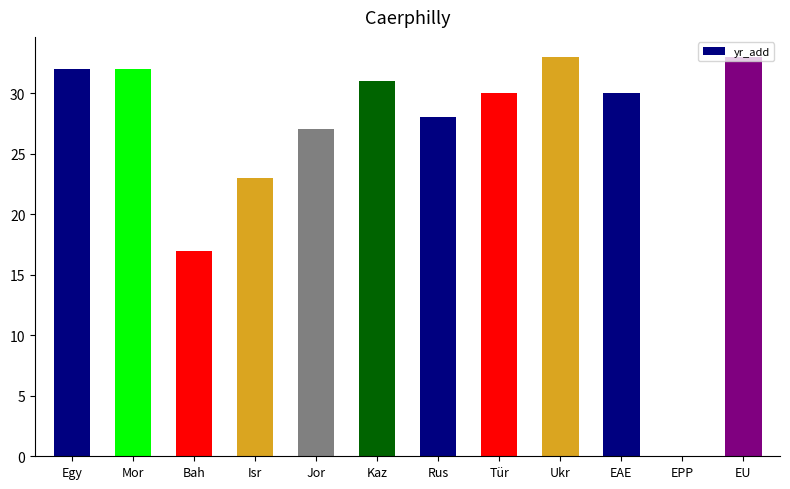

Count the number of data series in this chart.

1